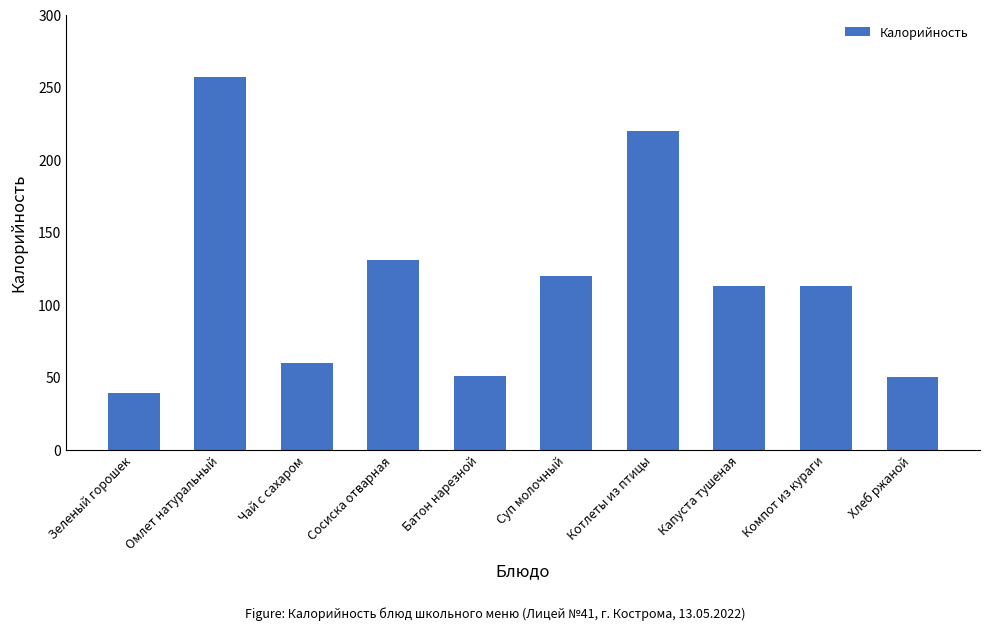

What is the approximate value at Котлеты из птицы?

220